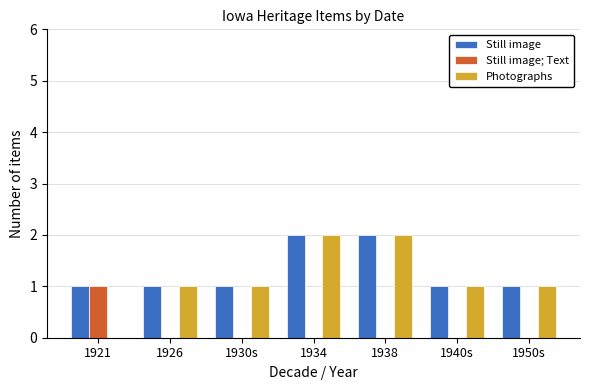

What is the sum of the Photographs values at 1940s and 1938?

3